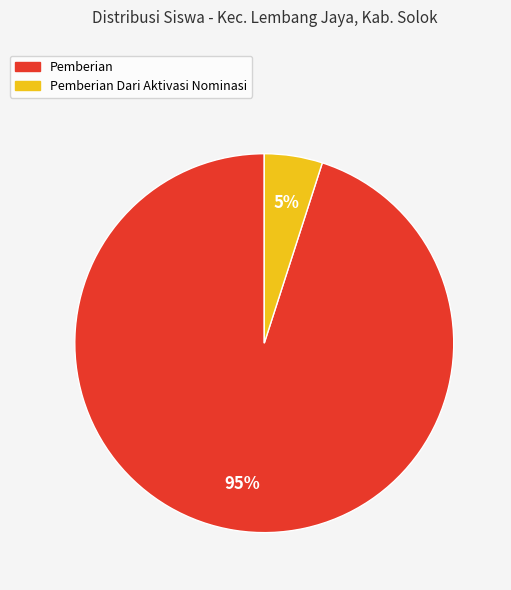

How many slices are in this pie chart?

2